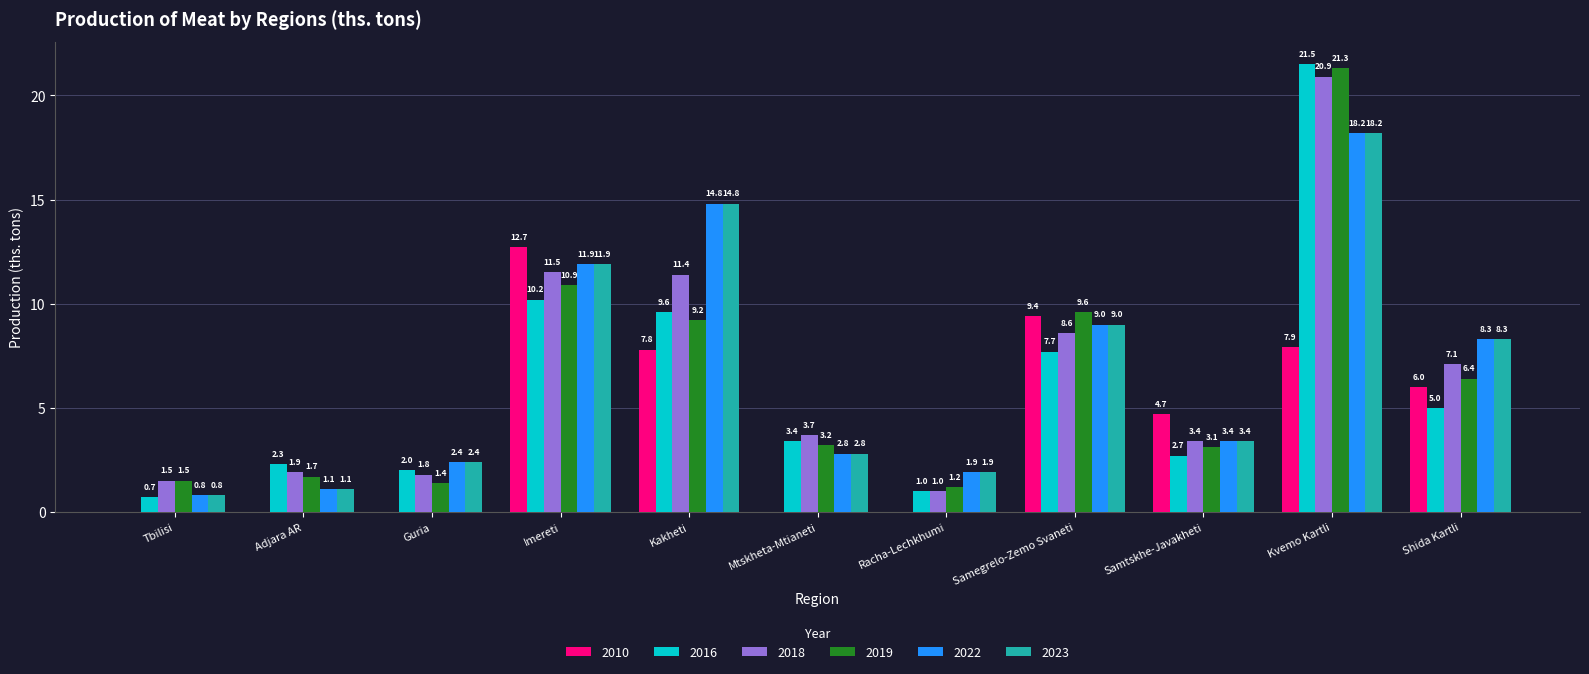

The value of 2016 at Samegrelo-Zemo Svaneti is 7.7. True or false?

True